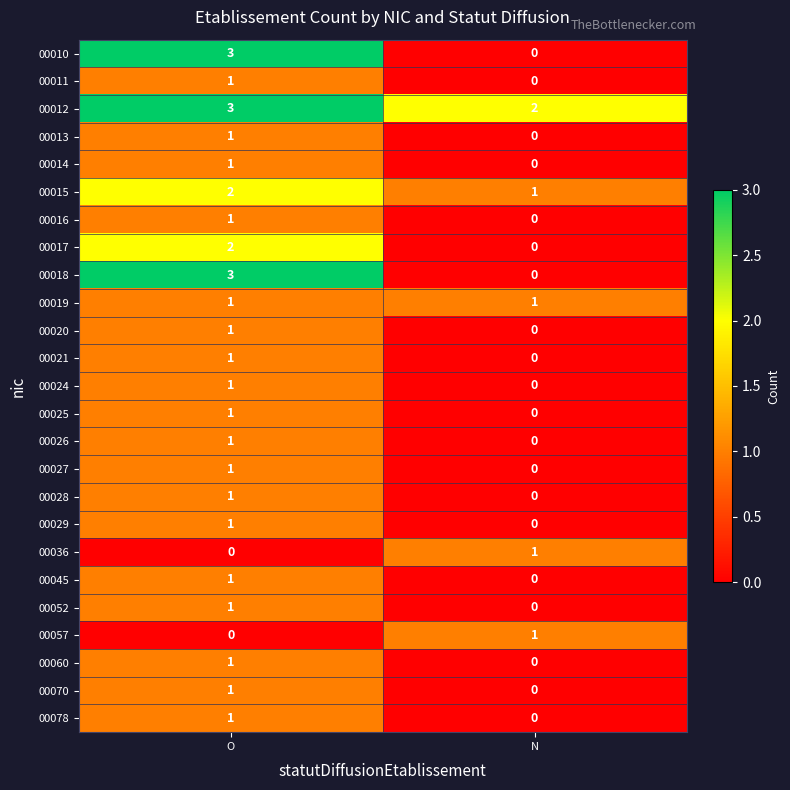

At which label does 00016 reach its minimum?

N